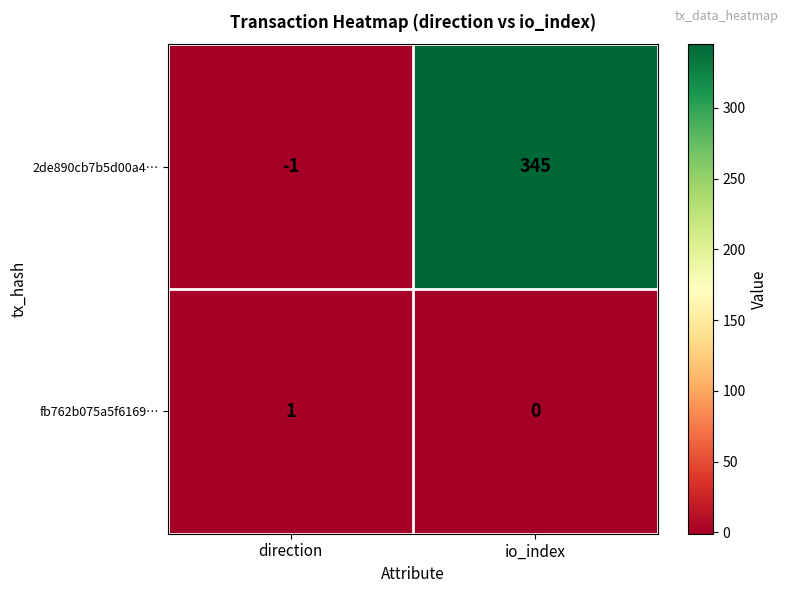

At which label does fb762b075a5f6169… reach its peak?

direction